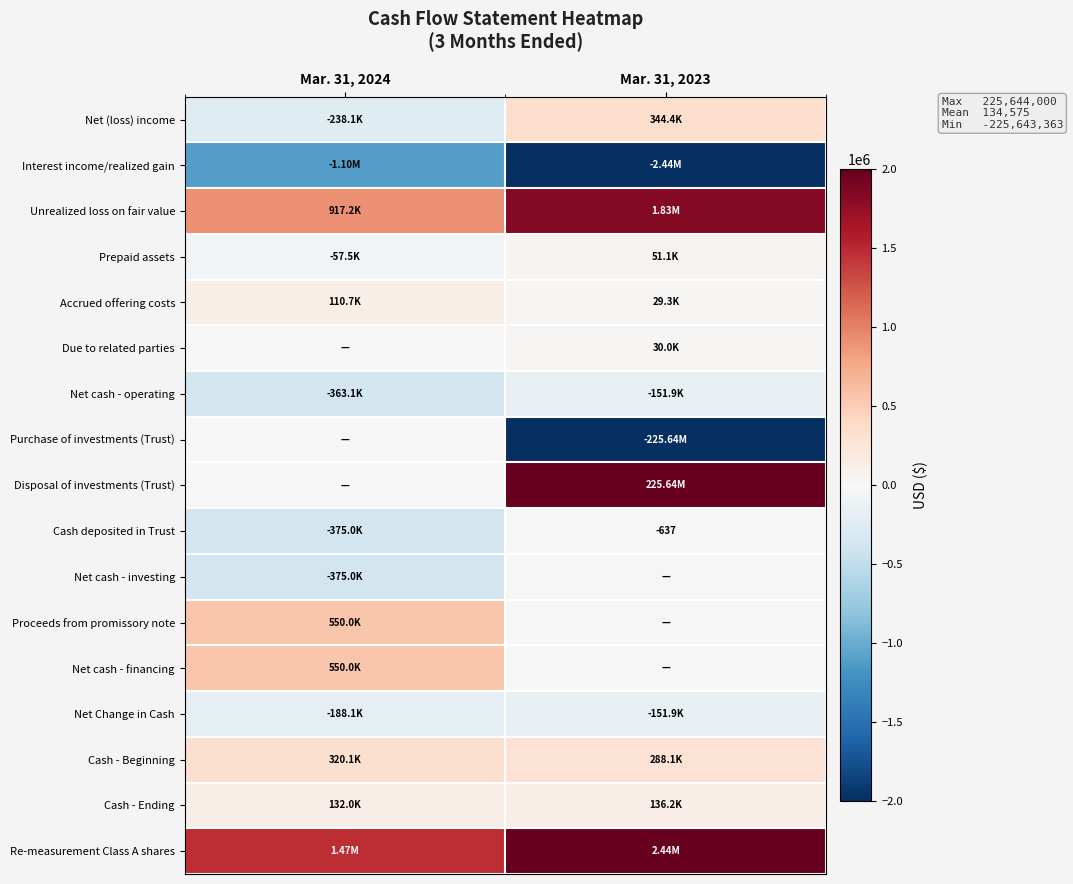

Which category has the highest value in the Prepaid assets series?

Mar. 31, 2023